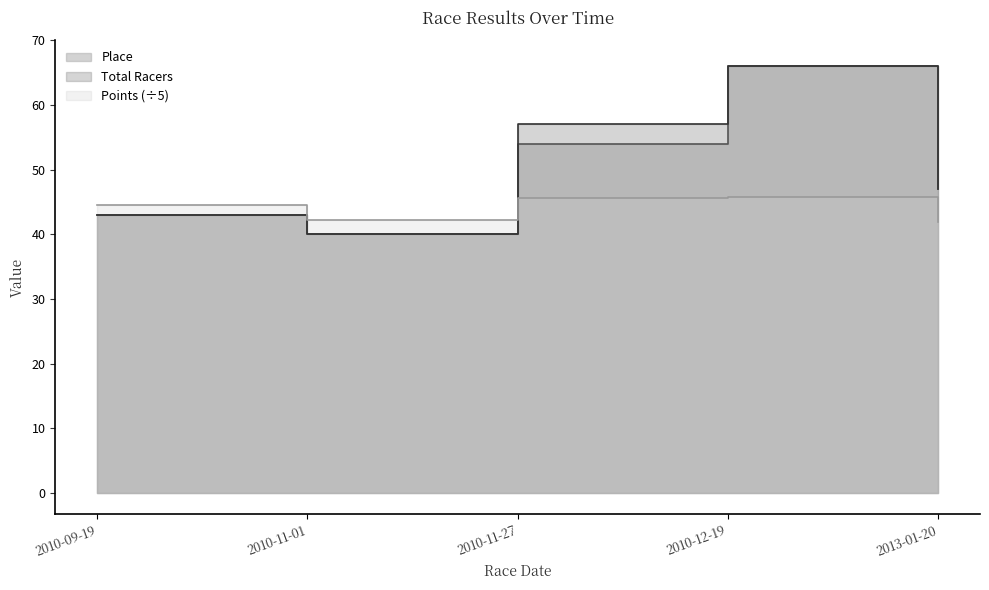

How many values in the Place series exceed 47?

2